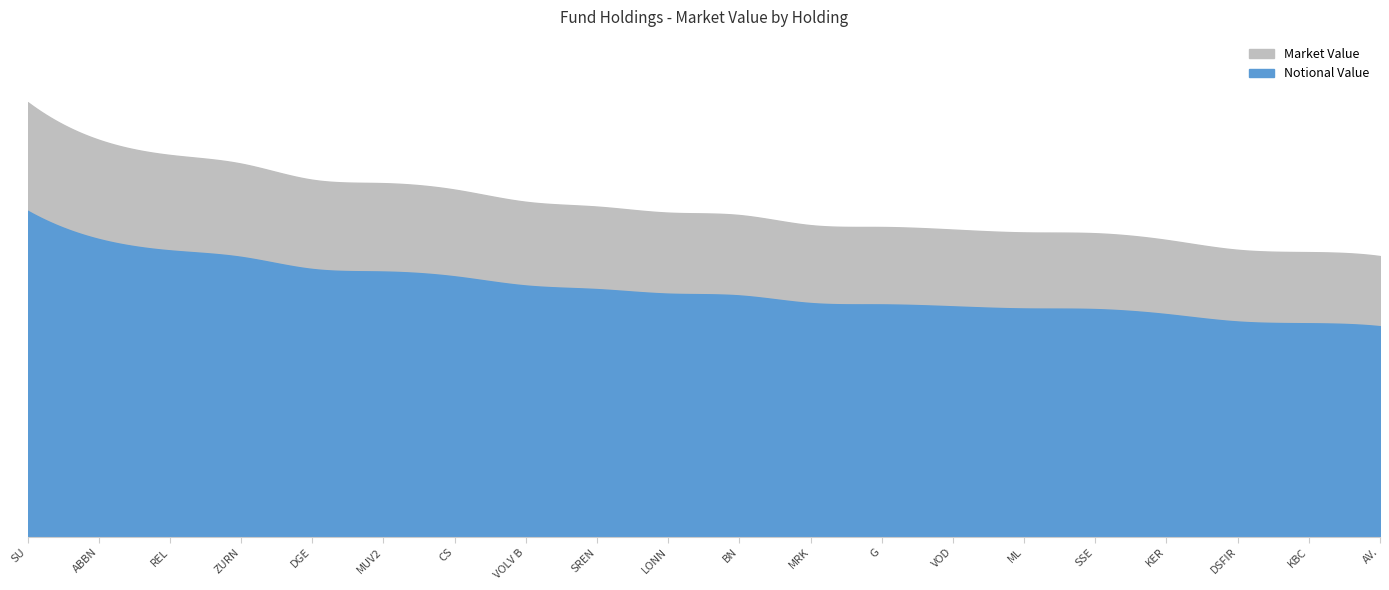

What position from the right is G?

8